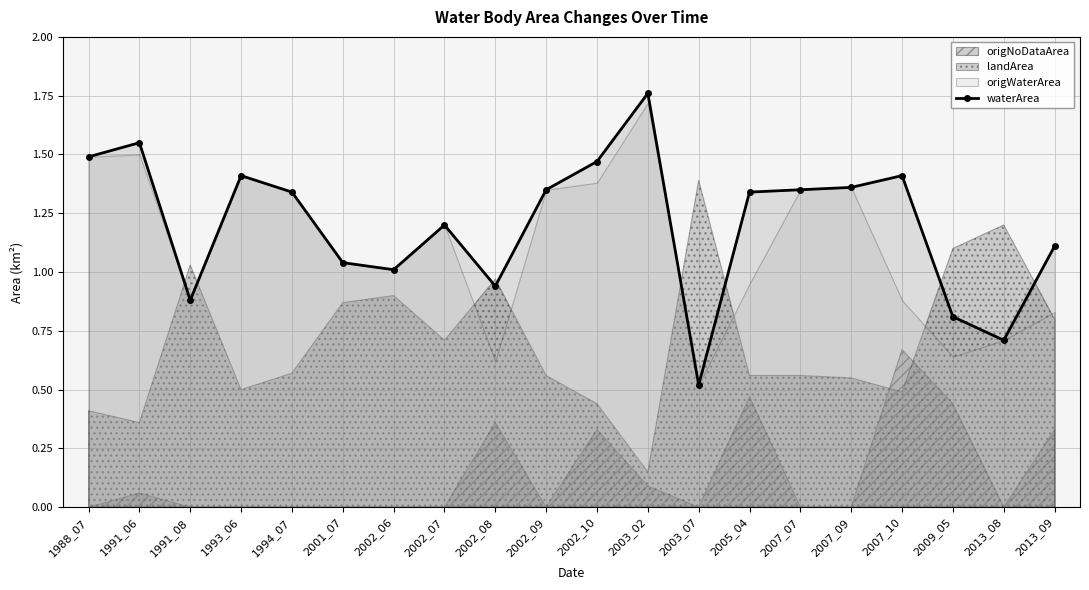

Which label corresponds to the largest value in the chart?

2003_02